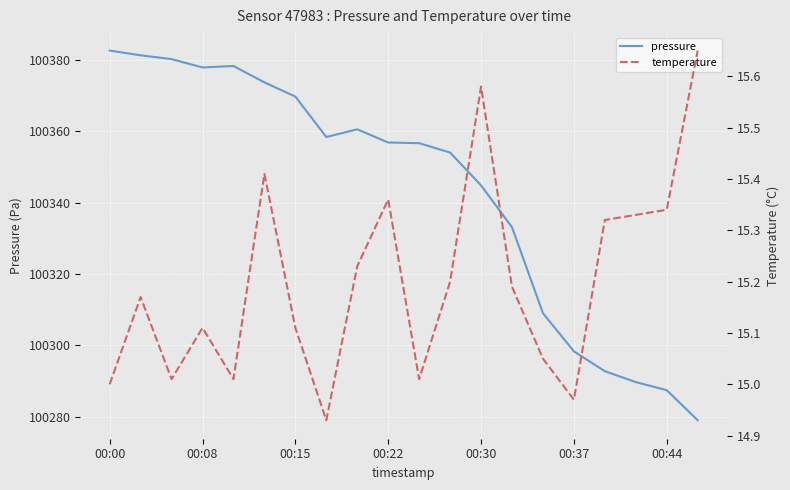

List the series in order of their peak value, highest first.

pressure, temperature